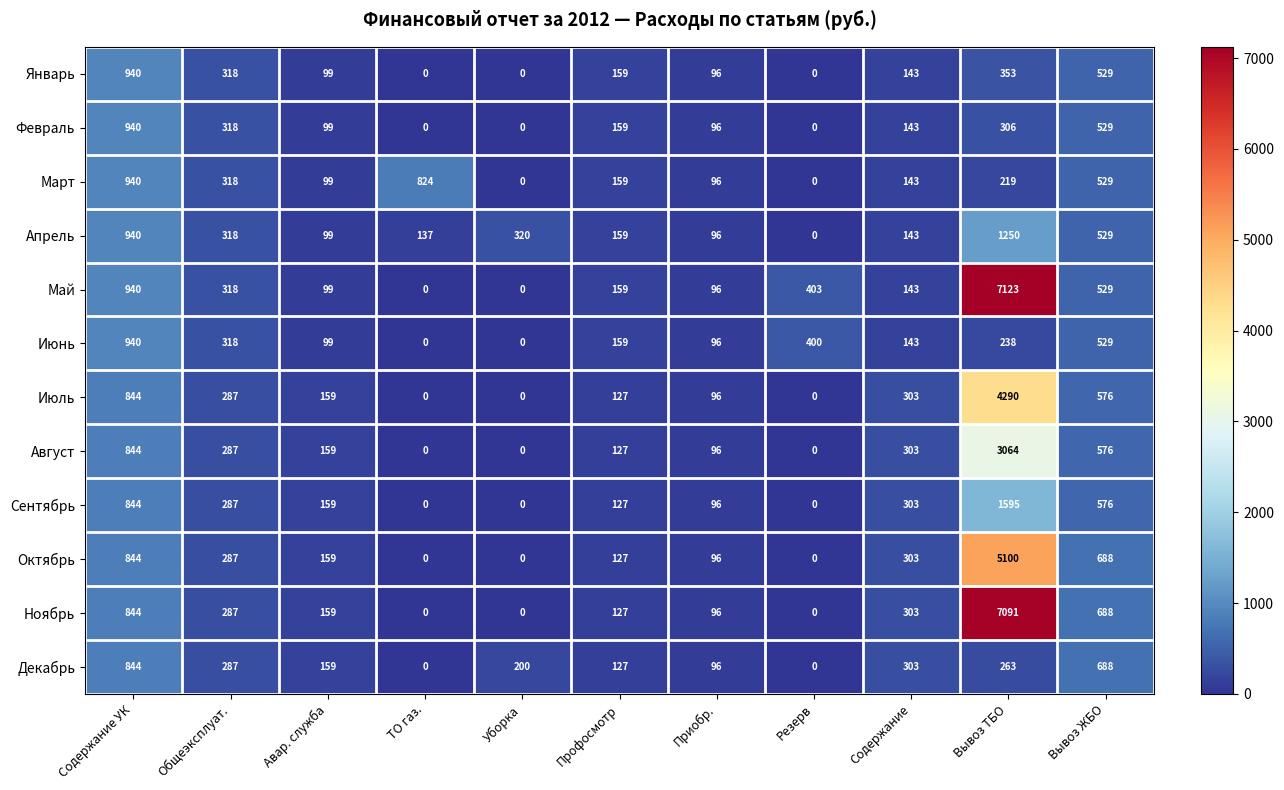

What is the difference between the Сентябрь values at Содержание УК and Вывоз ТБО?

751